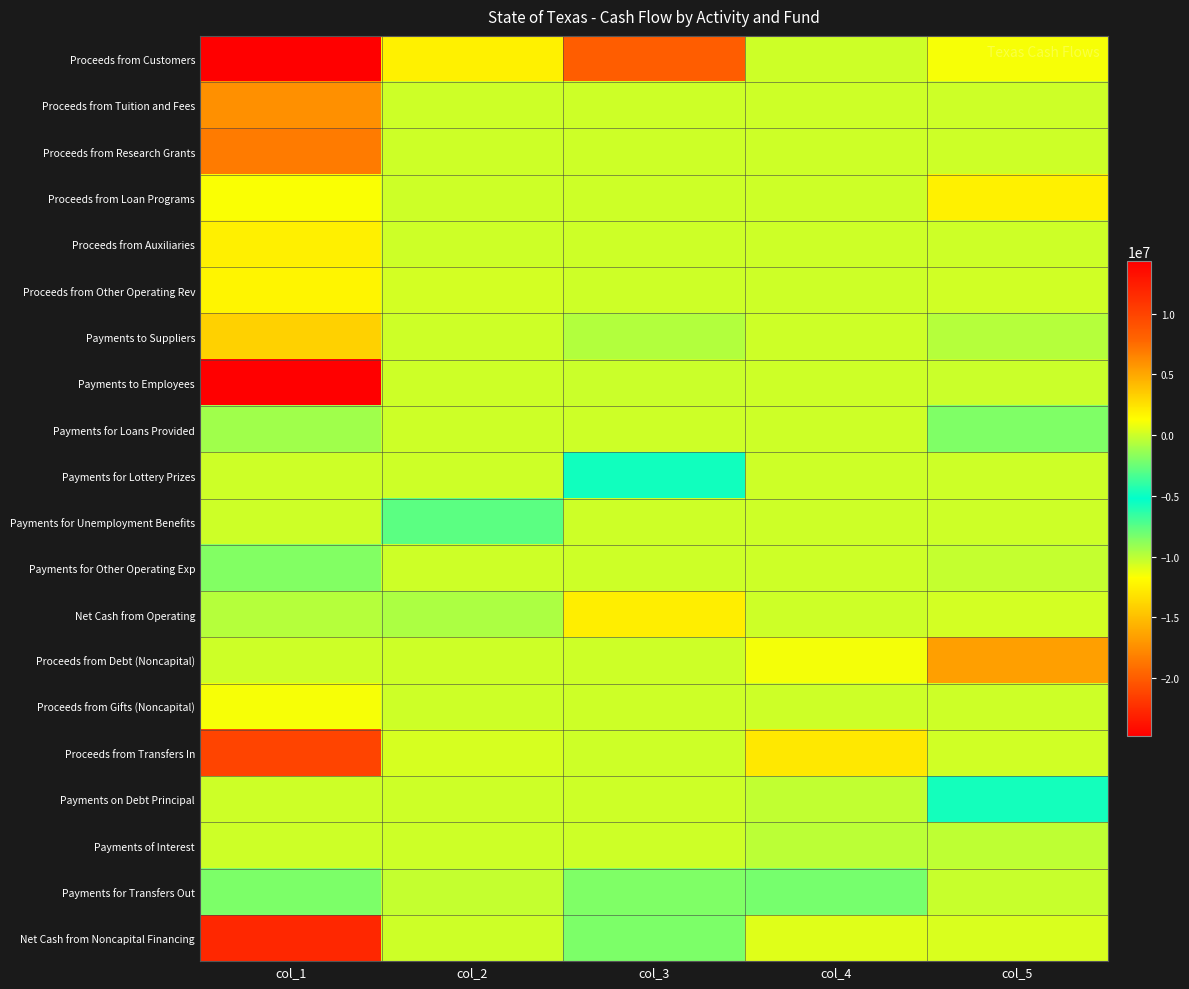

Rank the series by their maximum value, from lowest to highest.

Payments for Transfers Out, Payments to Suppliers, Payments to Employees, Payments for Loans Provided, Payments for Lottery Prizes, Payments for Unemployment Benefits, Payments for Other Operating Exp, Payments on Debt Principal, Payments of Interest, Proceeds from Gifts (Noncapital), Proceeds from Other Operating Rev, Proceeds from Loan Programs, Proceeds from Auxiliaries, Net Cash from Operating, Proceeds from Debt (Noncapital), Proceeds from Tuition and Fees, Proceeds from Research Grants, Proceeds from Transfers In, Net Cash from Noncapital Financing, Proceeds from Customers